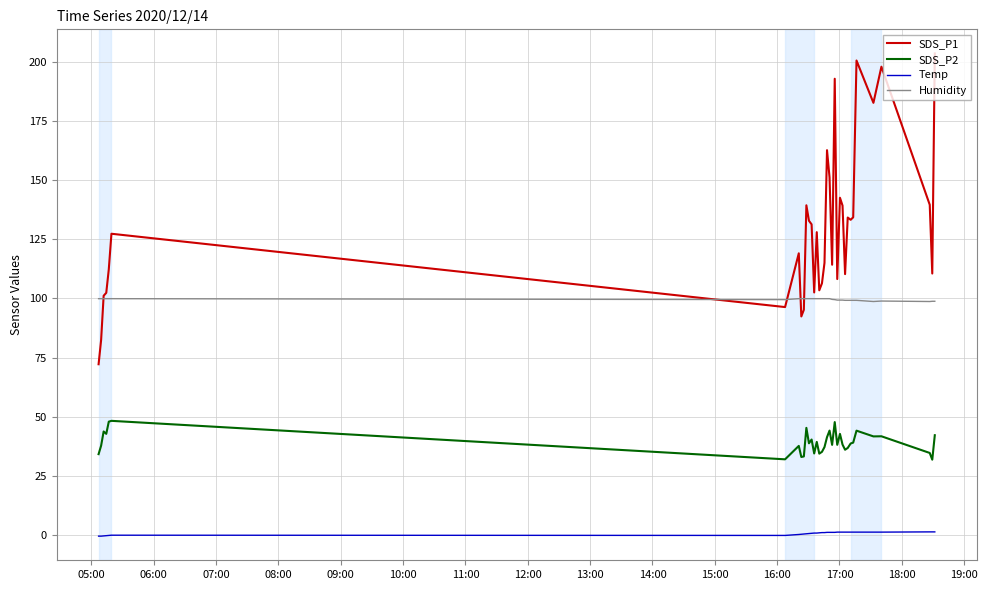

Which series has the largest total across all categories?

SDS_P1